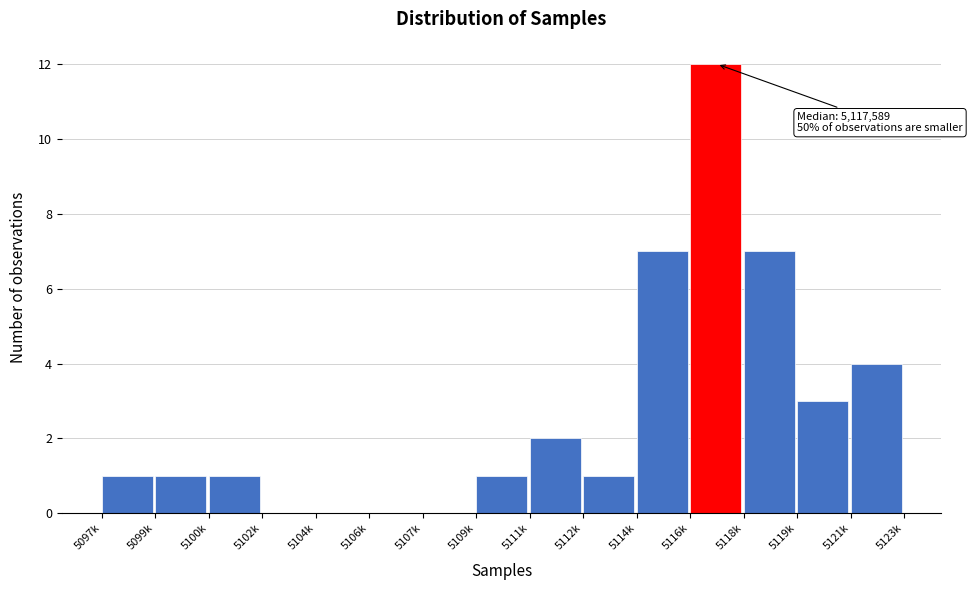

Reading left to right, transcribe all the data shown in this chart.

5097k=1	5099k=1	5100k=1	5102k=0	5104k=0	5106k=0	5107k=0	5109k=1	5111k=2	5112k=1	5114k=7	5116k=12	5118k=7	5119k=3	5121k=4